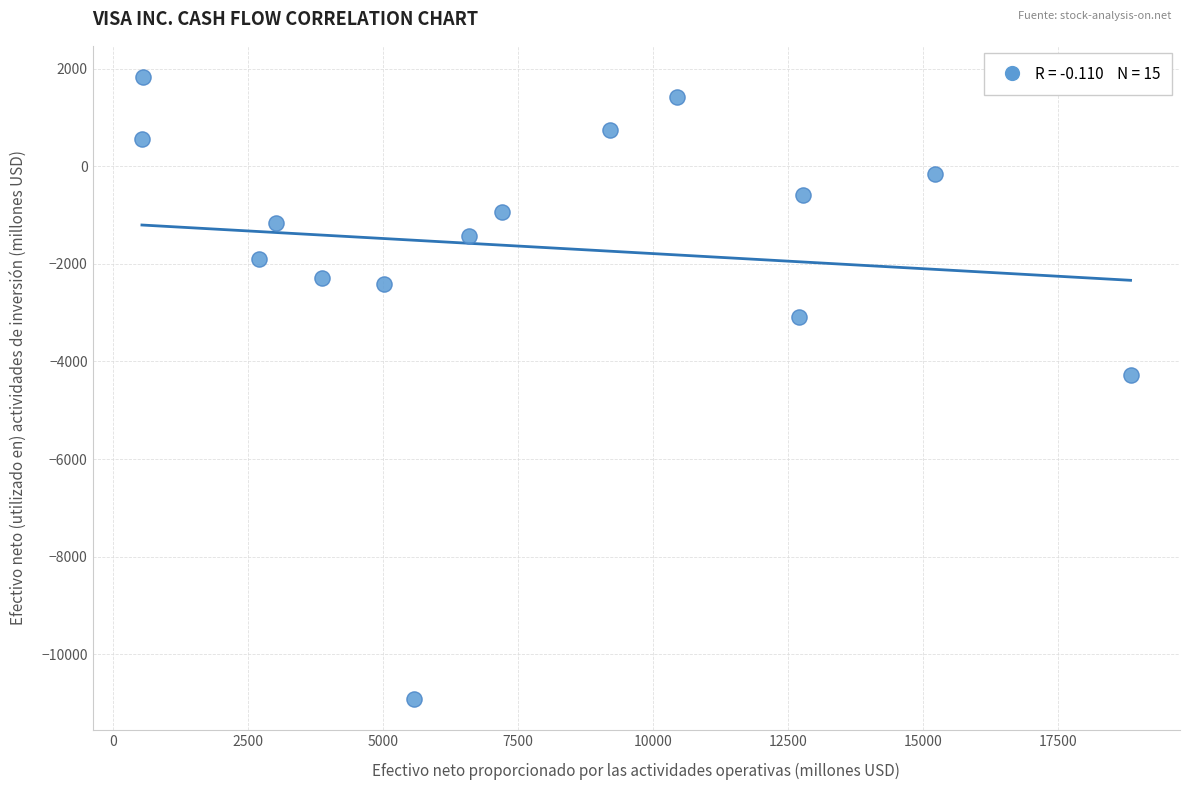

What is the range of X values (max minus min)?

18318